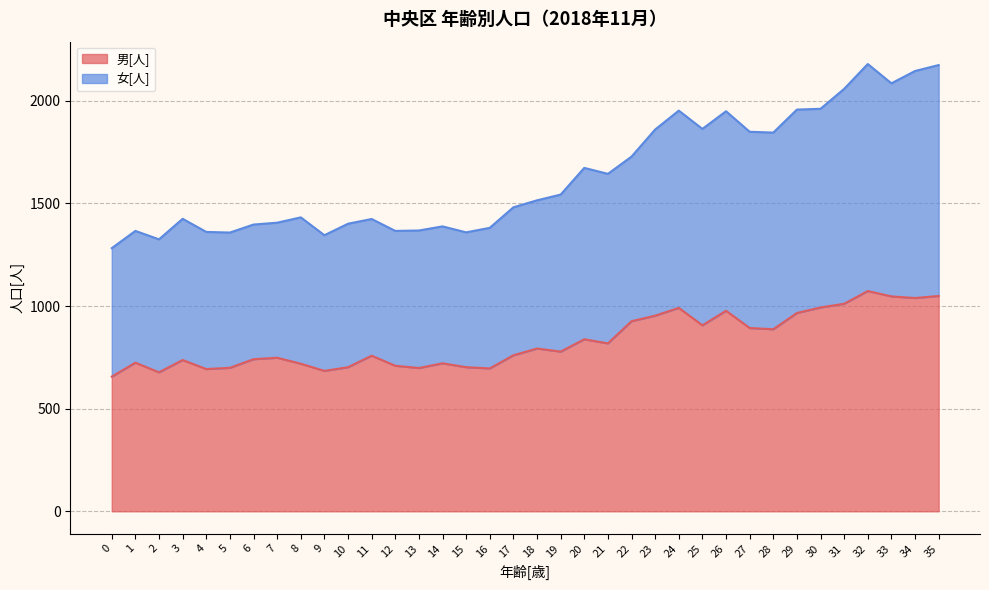

How many data points in 女[人] are less than 1515?

18